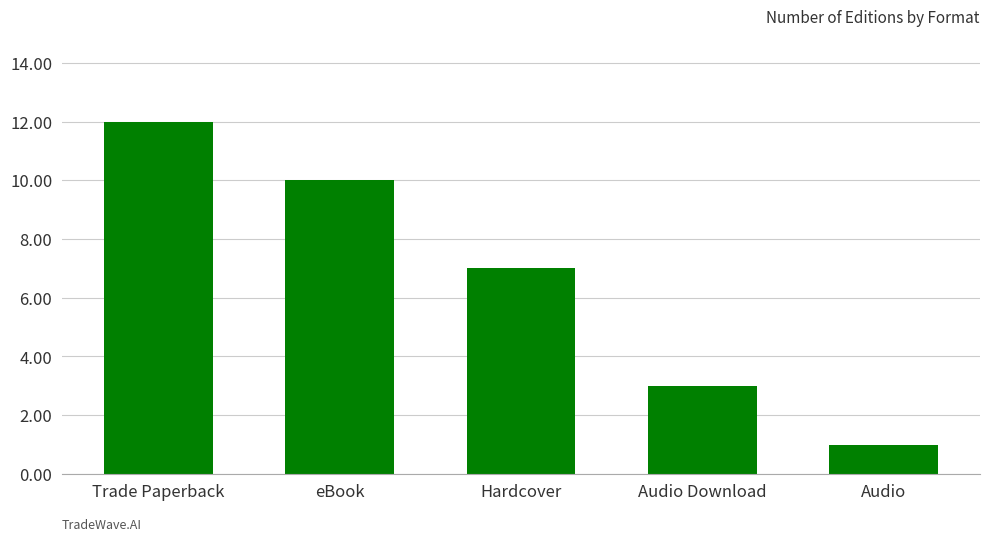

What is the change in value from eBook to Hardcover?

-3